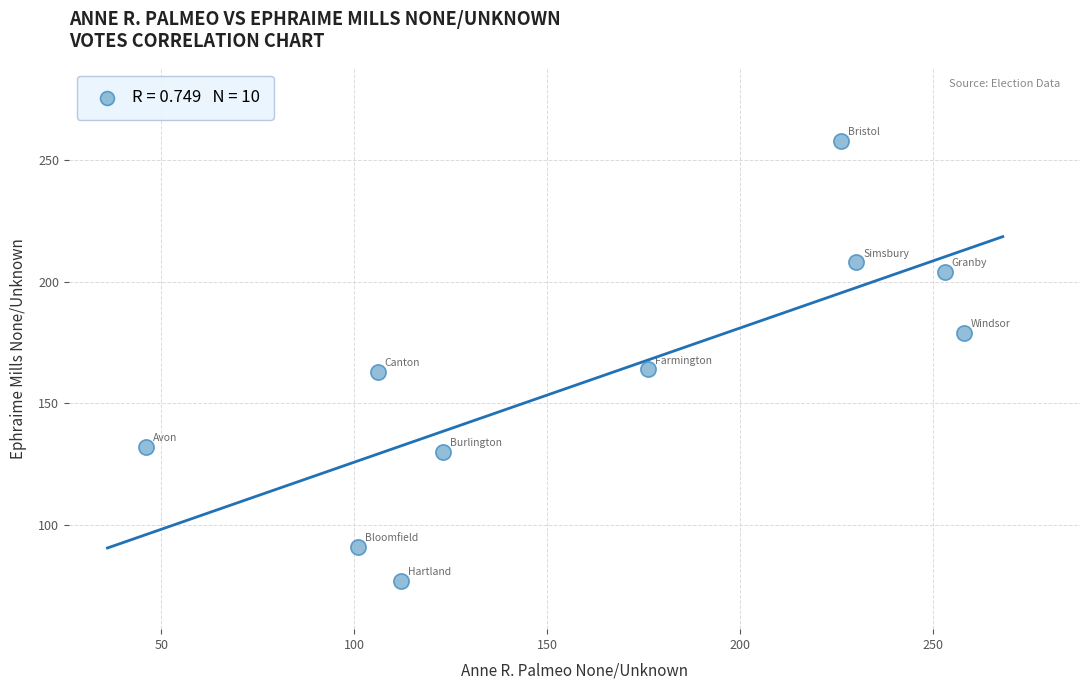

What is the range of X values (max minus min)?

212